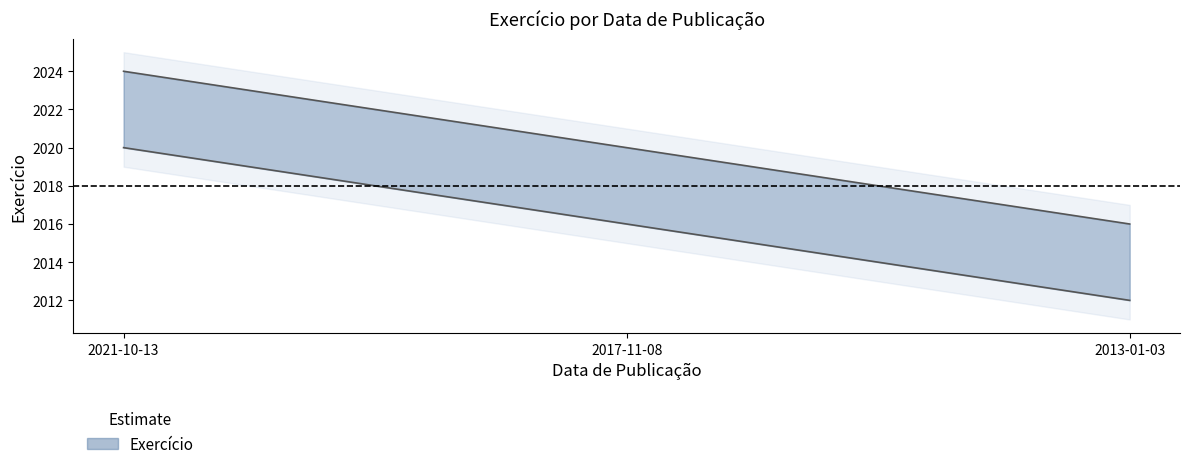

What is the label of the 2nd point from the right?

2017-11-08